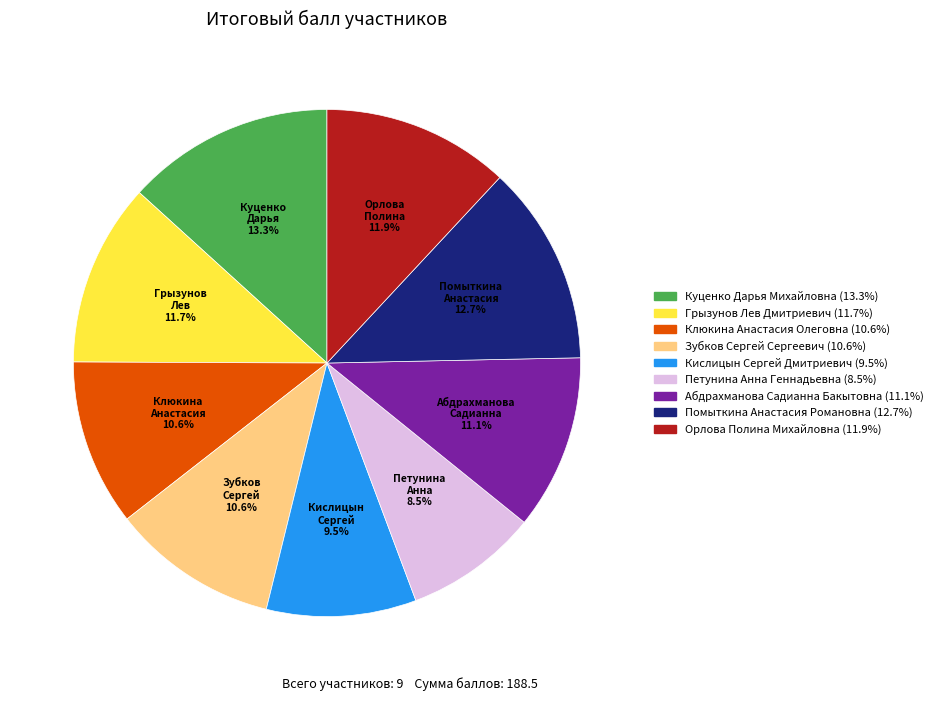

Does Помыткина Анастасия Романовна account for over 50% of the chart?

No